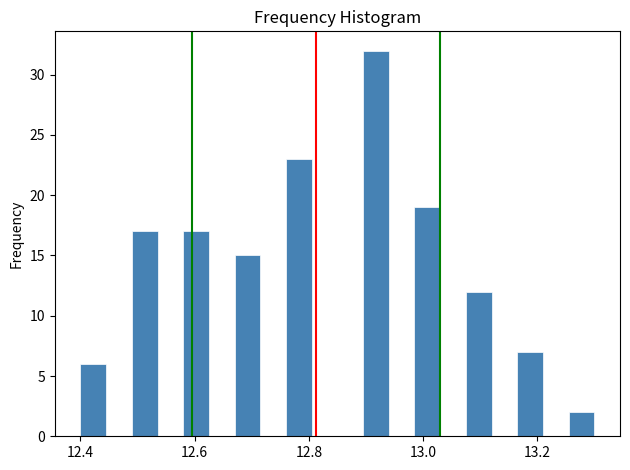

Read against the x-axis, roughly where is the centre of the tallest bar?

12.92